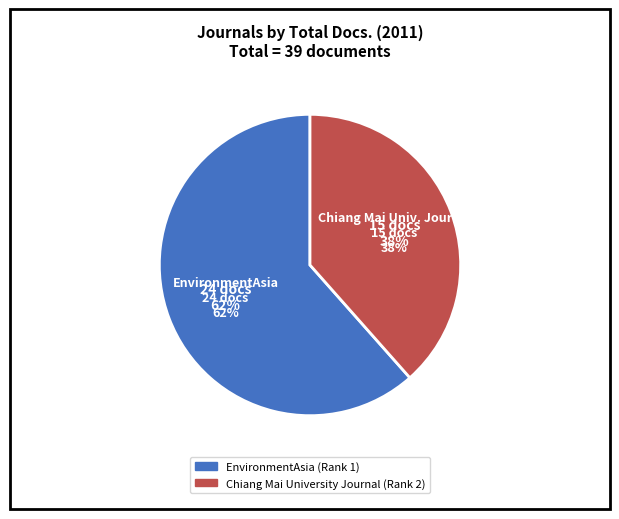

To the nearest percent, what is the difference between the Chiang Mai University Journal (Rank 2) and EnvironmentAsia (Rank 1) slice percentages?

23%